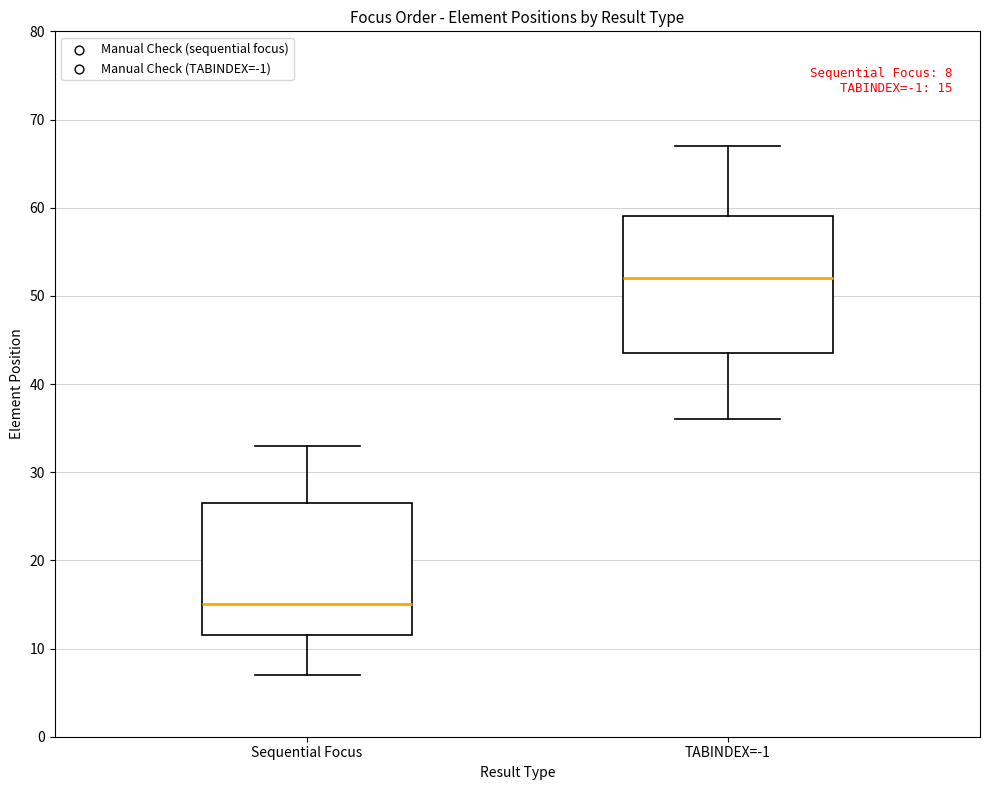

Which box has the lowest median line?

Sequential Focus